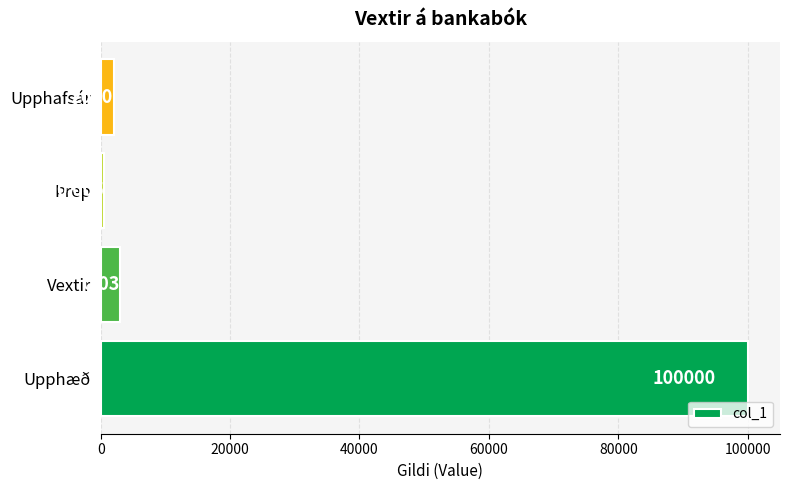

Between Upphæð and Vextir, which is larger?

Upphæð